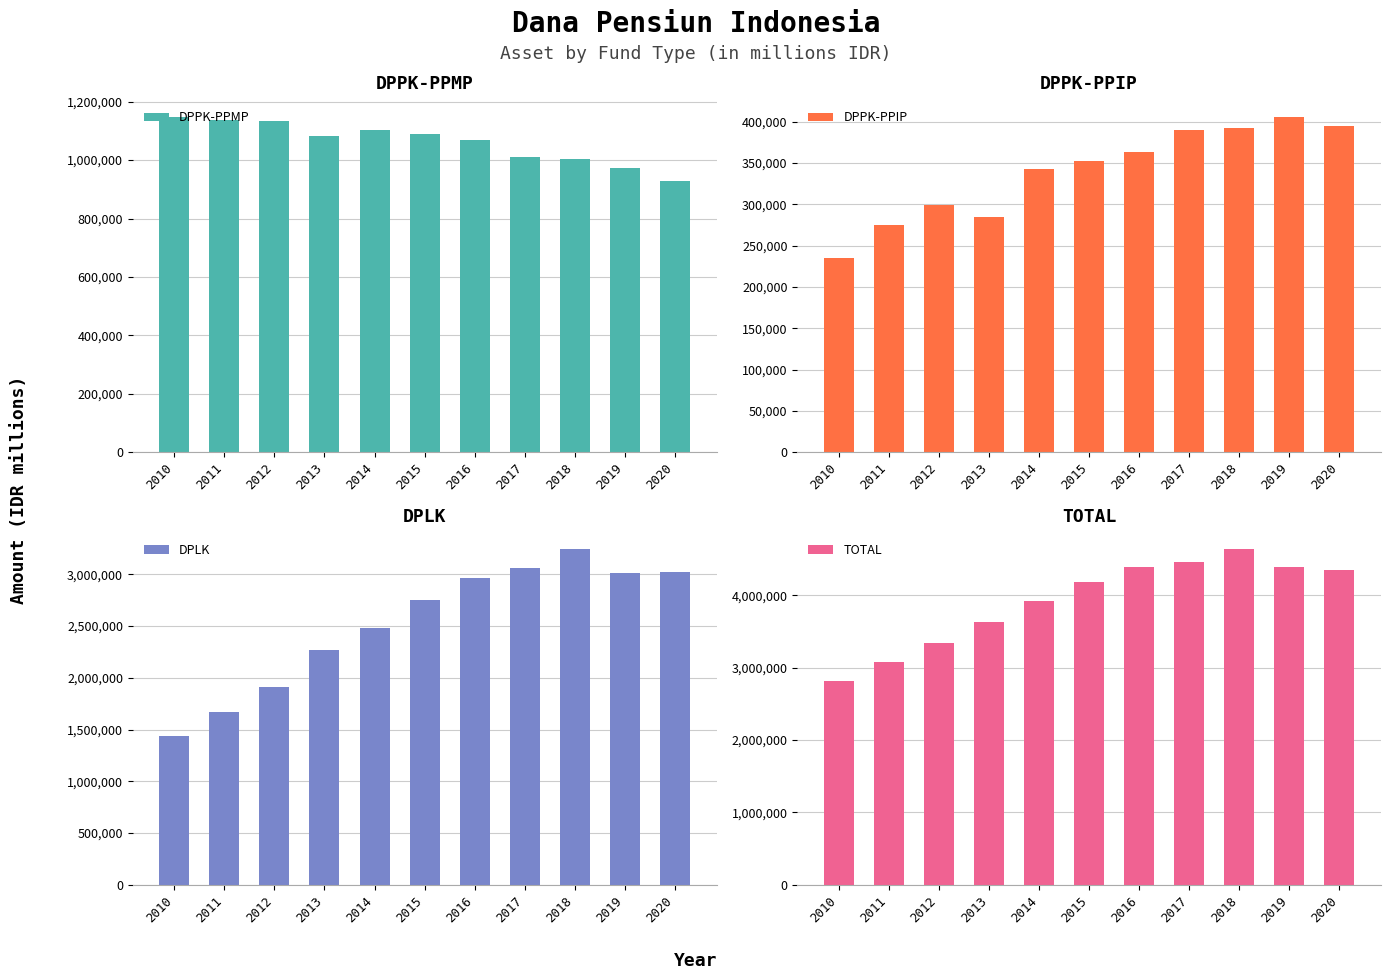

Reading left to right, list all the values displayed in this chart.

DPPK-PPMP: 1147633	1138048	1134609	1081021	1103840	1088755	1069982	1010854	1003007	971837	927567
DPPK-PPIP: 235108	274779	299251	285147	342169	352610	363121	389241	392300	405662	394204
DPLK: 1435256	1669881	1911938	2267477	2479435	2748162	2961942	3055617	3239767	3010174	3023967
TOTAL: 2817997	3082708	3345798	3633645	3925444	4189527	4395045	4455712	4635074	4387673	4345738